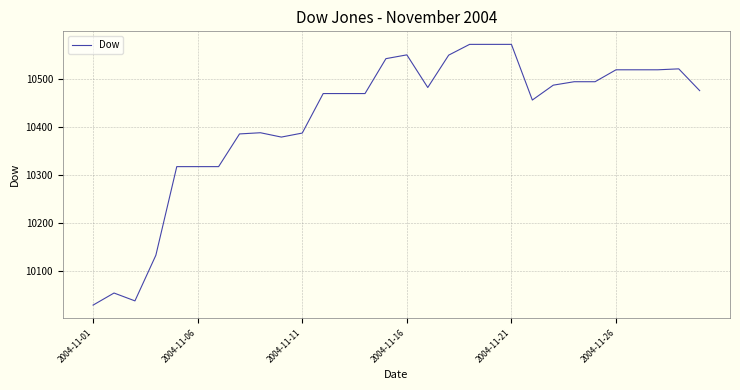

What is the average value?

10415.6